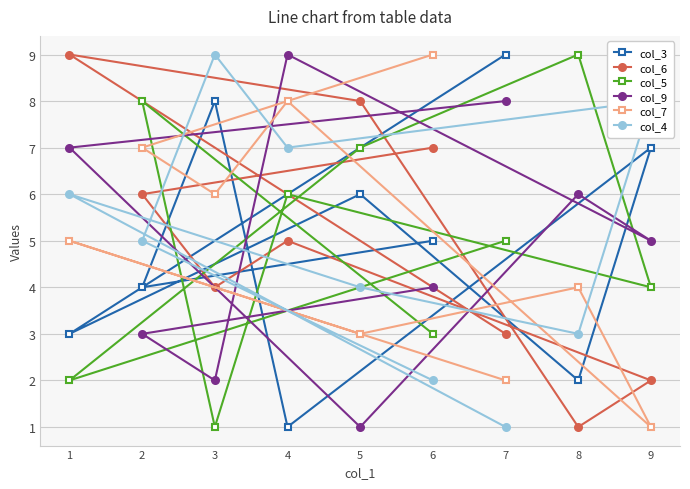

Rank the series at 1 from lowest to highest value.

col_5, col_3, col_7, col_4, col_9, col_6